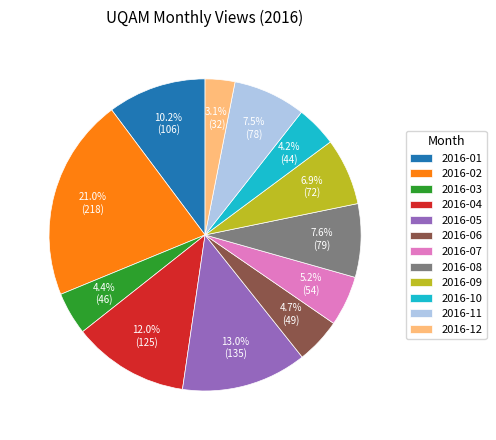

Which slice is the smallest?

2016-12